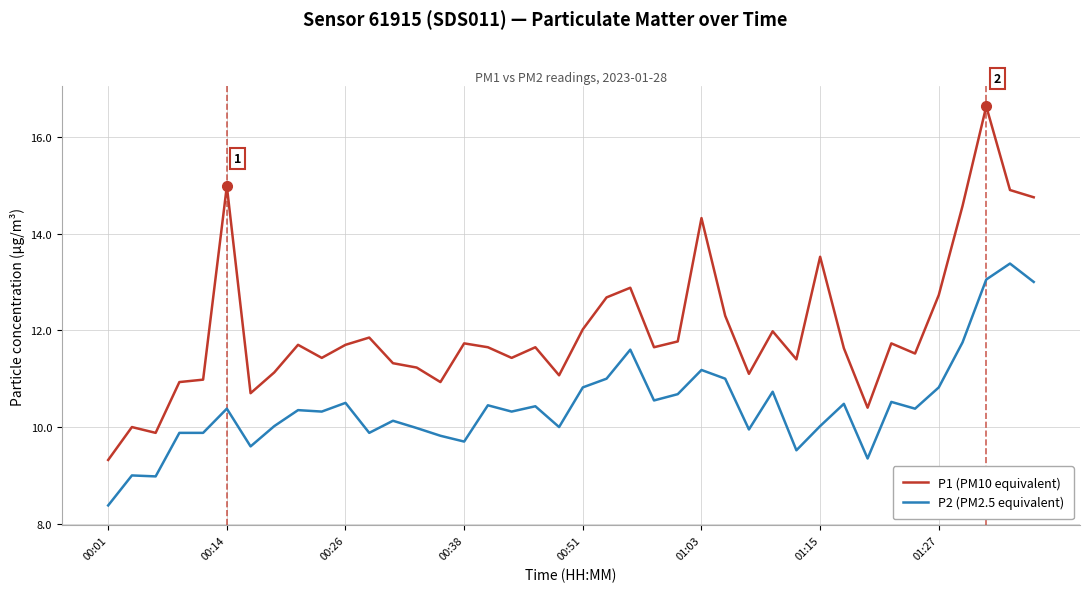

True or false: P1 (PM10 equivalent) and P2 (PM2.5 equivalent) intersect in this chart.

False